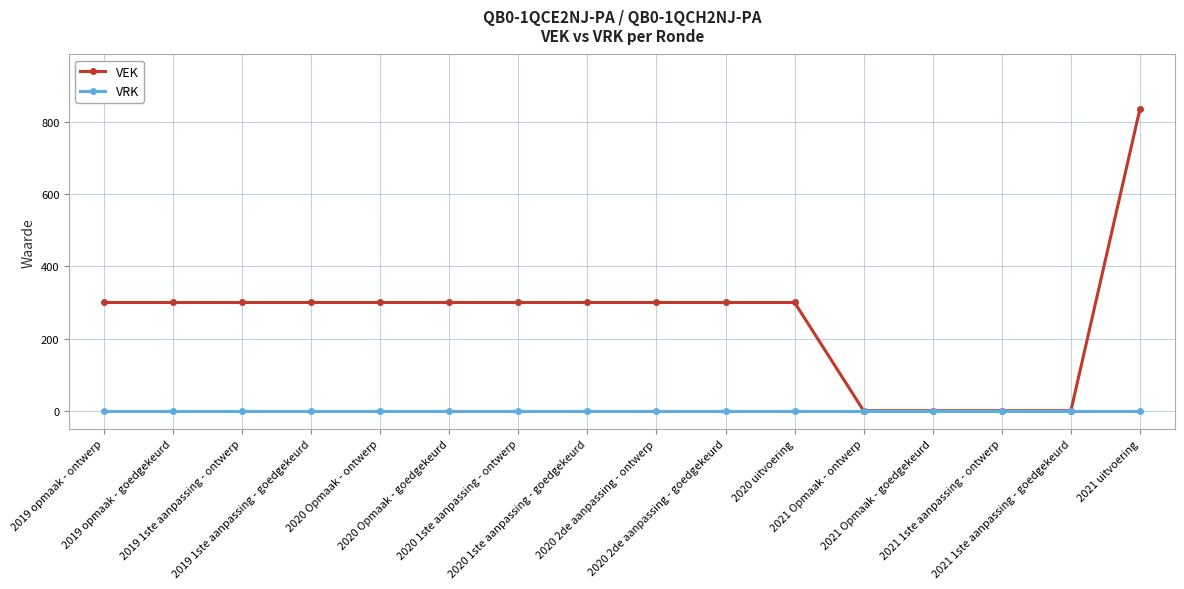

What is the maximum value shown in the chart?

837